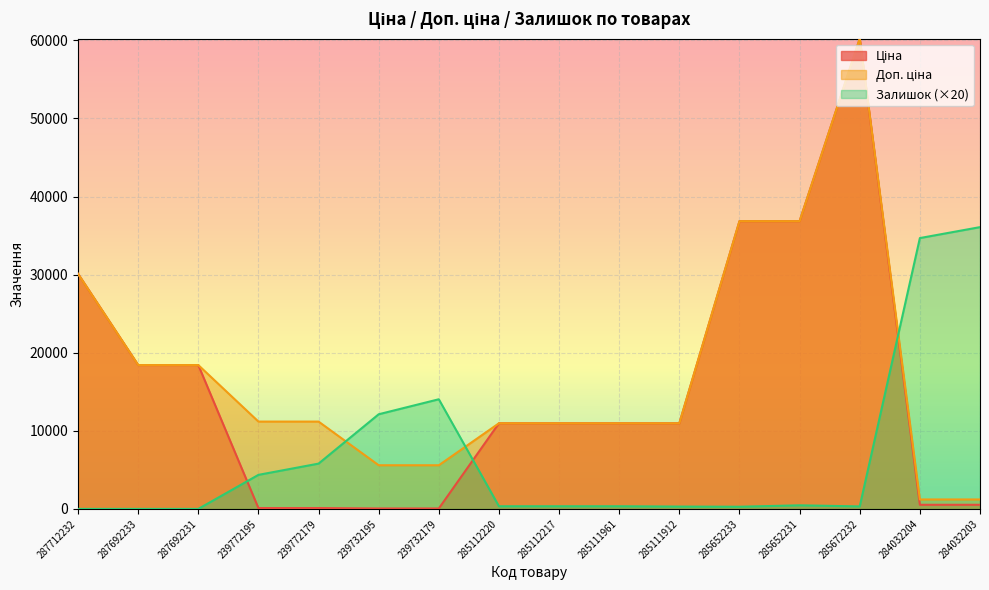

True or false: Залишок has a value of 320.0 at 285672232.

True